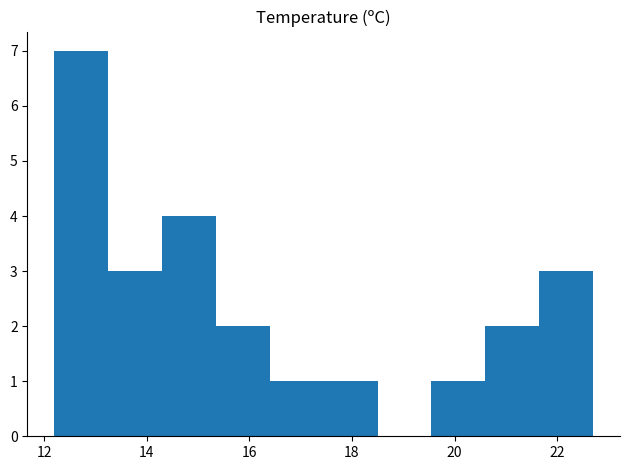

Reading left to right, list every bar in this chart as the range it spans on the x-axis followed by its height. Neither the bar edges nor the heights are printed on the chart, so give them approximately, as read against the axes.

12.20 to 13.25: 7
13.25 to 14.30: 3
14.30 to 15.35: 4
15.35 to 16.40: 2
16.40 to 17.45: 1
17.45 to 18.50: 1
18.50 to 19.55: 0
19.55 to 20.60: 1
20.60 to 21.65: 2
21.65 to 22.70: 3